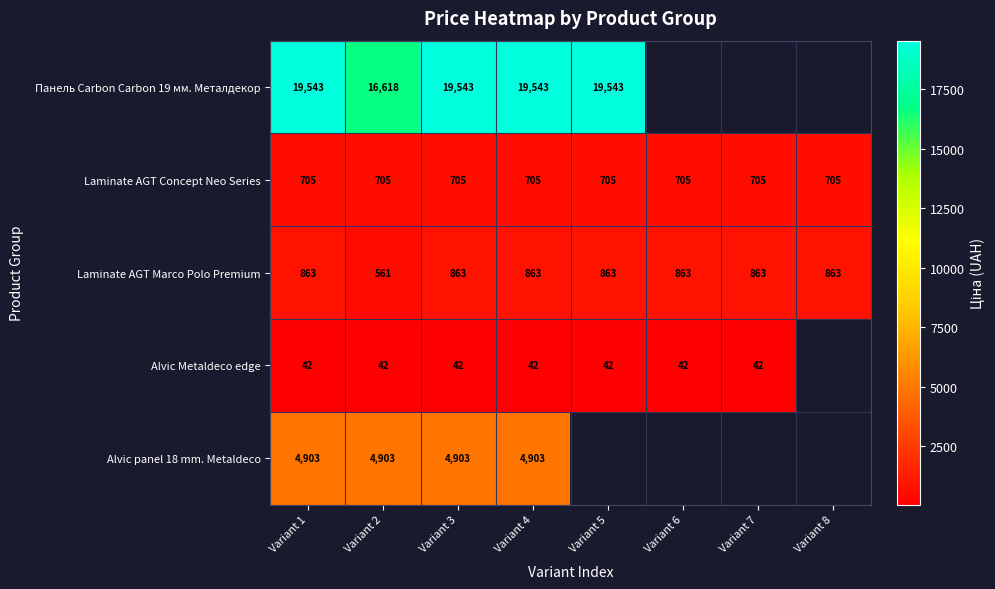

What is the lowest value of the Laminate AGT Concept Neo Series series?

705.0